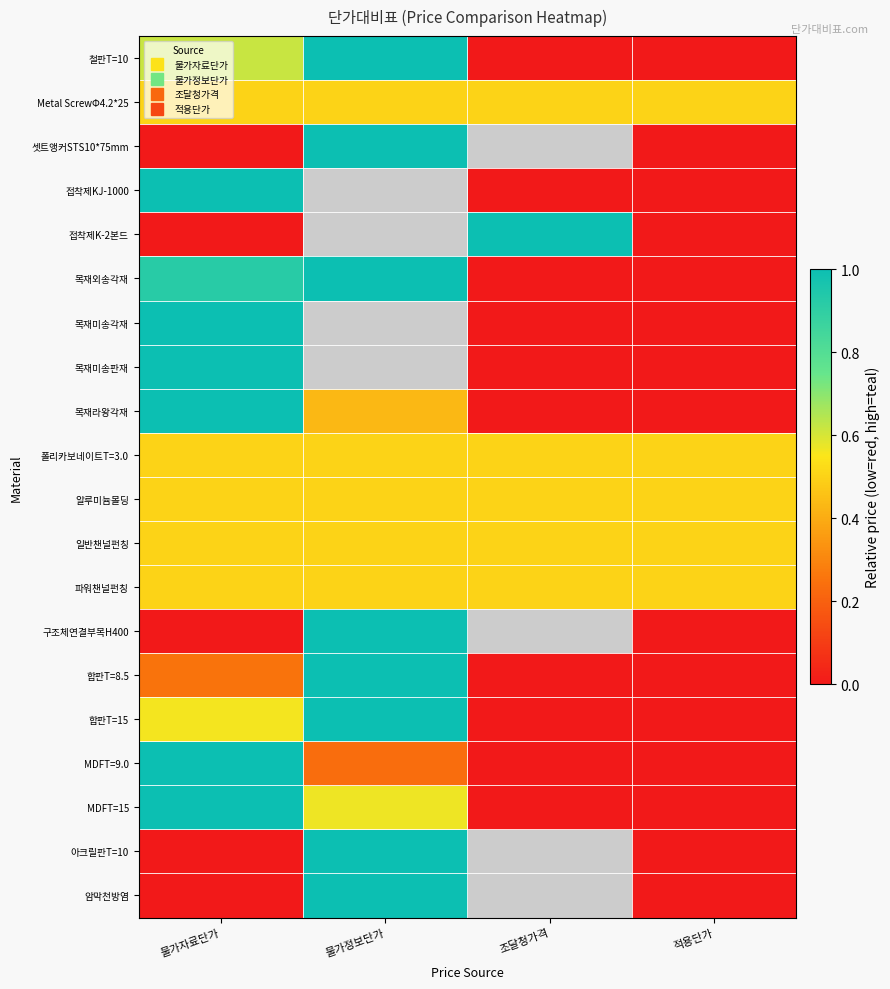

Count the number of categories in the chart.

4